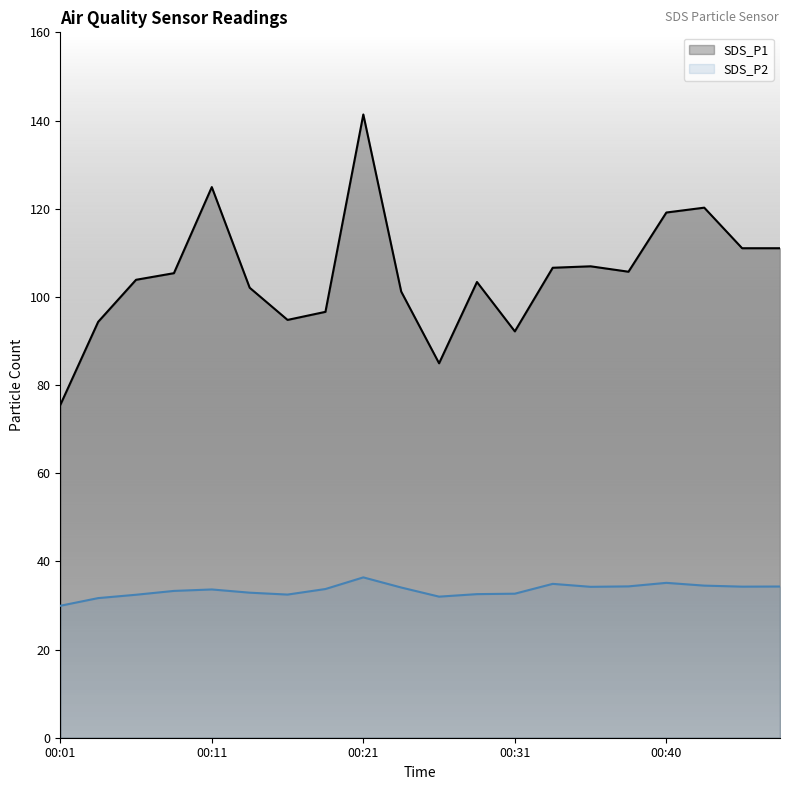

What is the approximate value of SDS_P2 at 00:21?

36.4